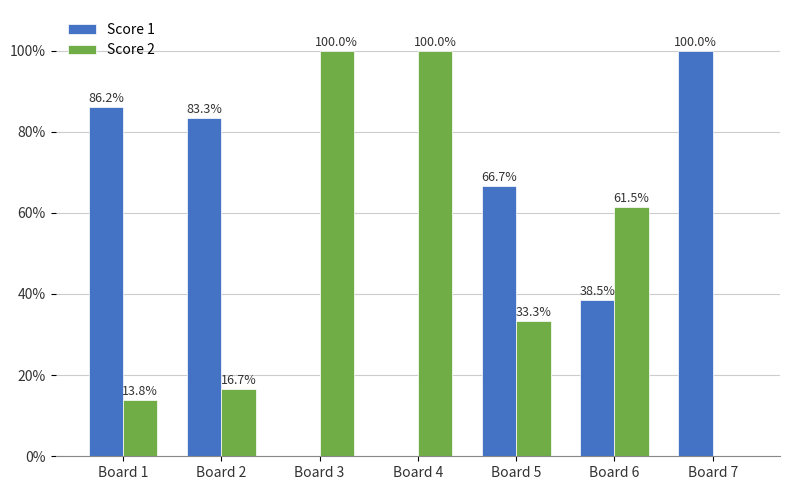

Is the value of Score 1 at Board 3 greater than the value of Score 2 at Board 5?

No